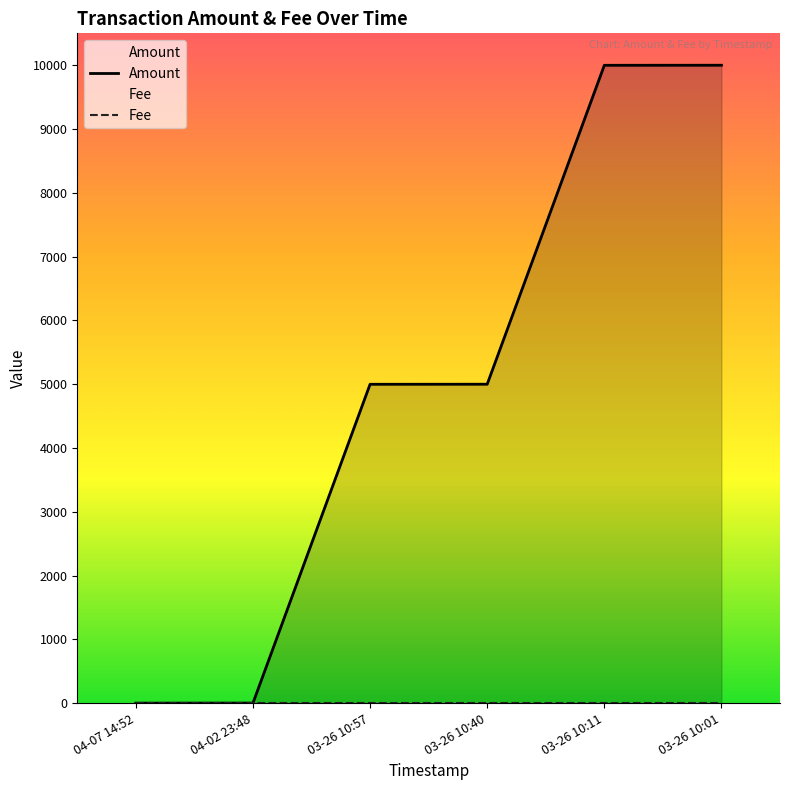

True or false: Amount and Fee intersect in this chart.

False